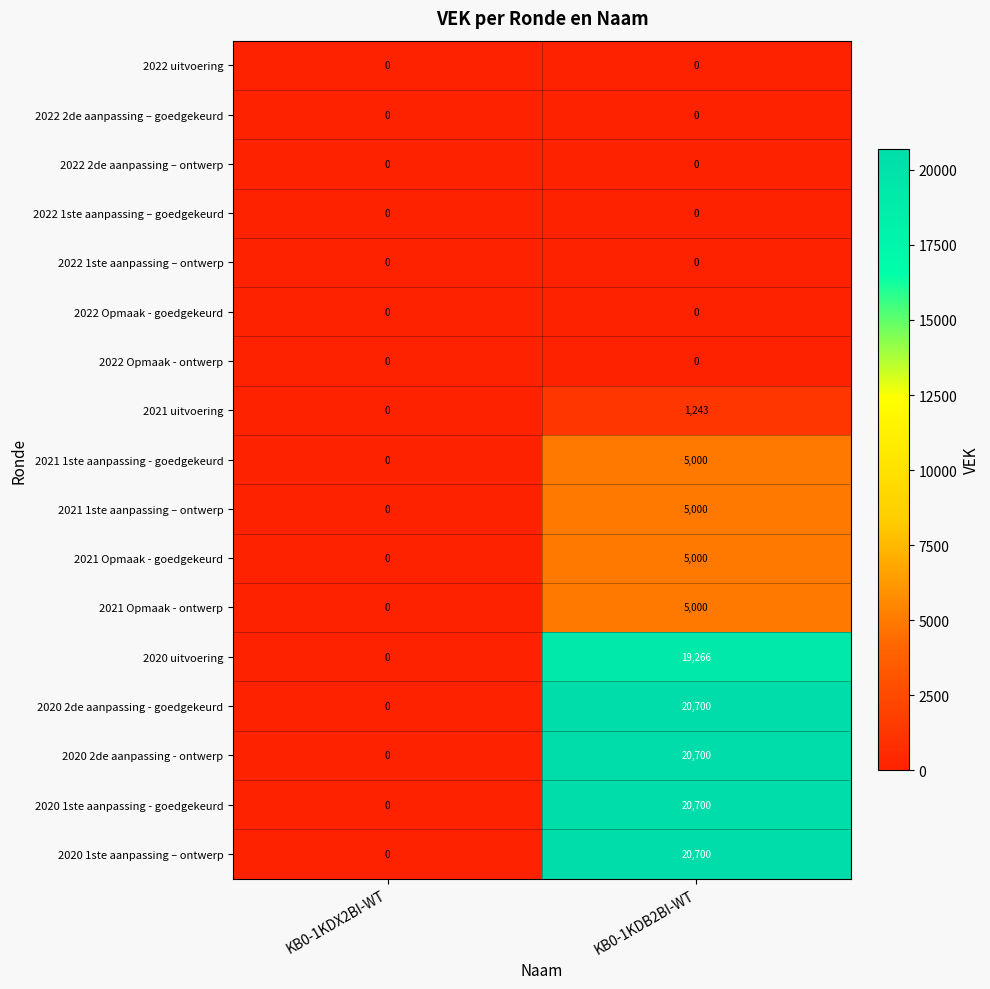

Where is 2021 Opmaak - goedgekeurd nearest to the value 2500?

KB0-1KDX2BI-WT